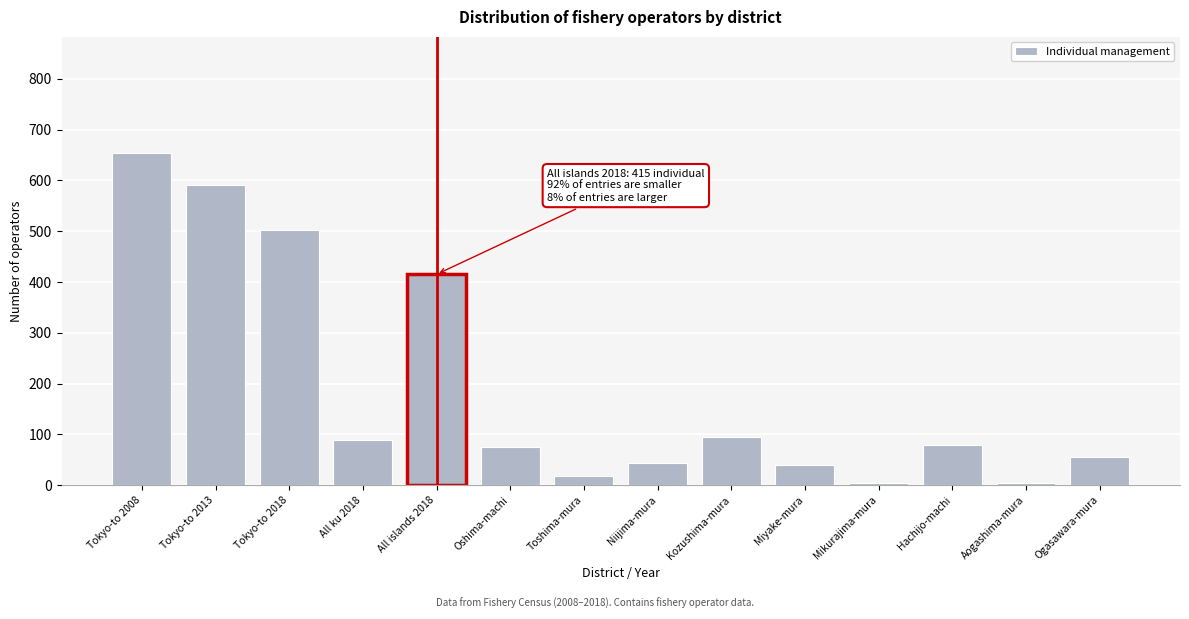

What is the sum of all values?

2666